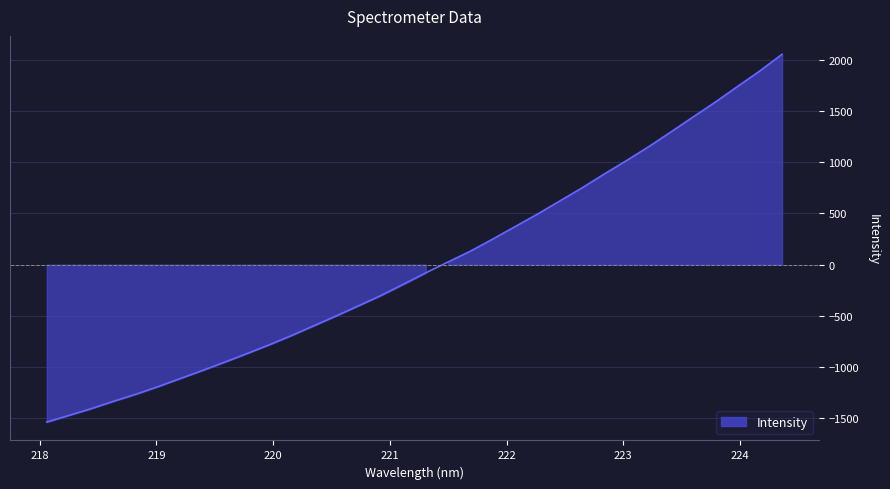

List the labels in order of value, smallest first.

218.0596, 218.2508, 218.442, 218.6332, 218.8244, 219.0156, 219.2067, 219.3979, 219.589, 219.7801, 219.9712, 220.1623, 220.3533, 220.5444, 220.7354, 220.9264, 221.1174, 221.3083, 221.4993, 221.6902, 221.8812, 222.0721, 222.263, 222.4538, 222.6447, 222.8355, 223.0264, 223.2172, 223.408, 223.5987, 223.7895, 223.9802, 224.1709, 224.3616